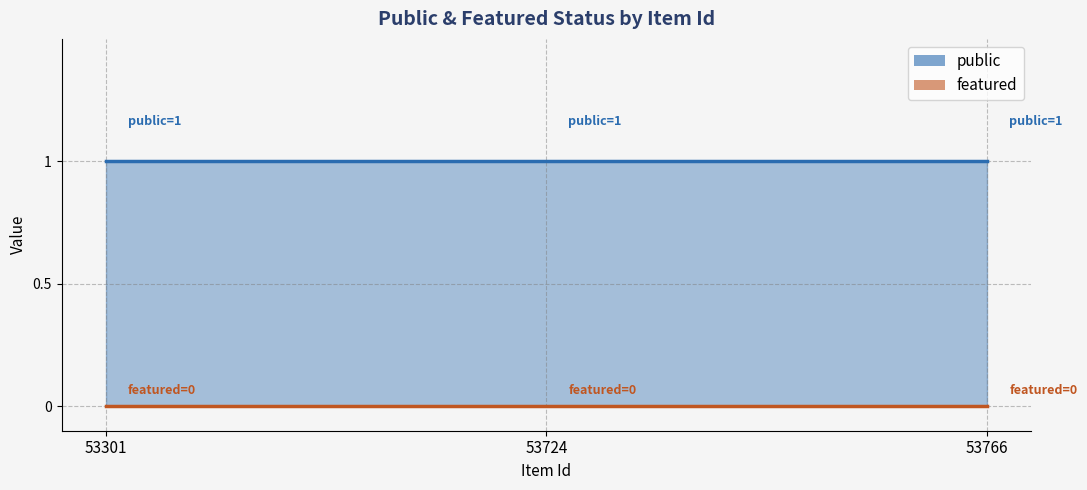

At which category is the sum across all series the highest?

53301